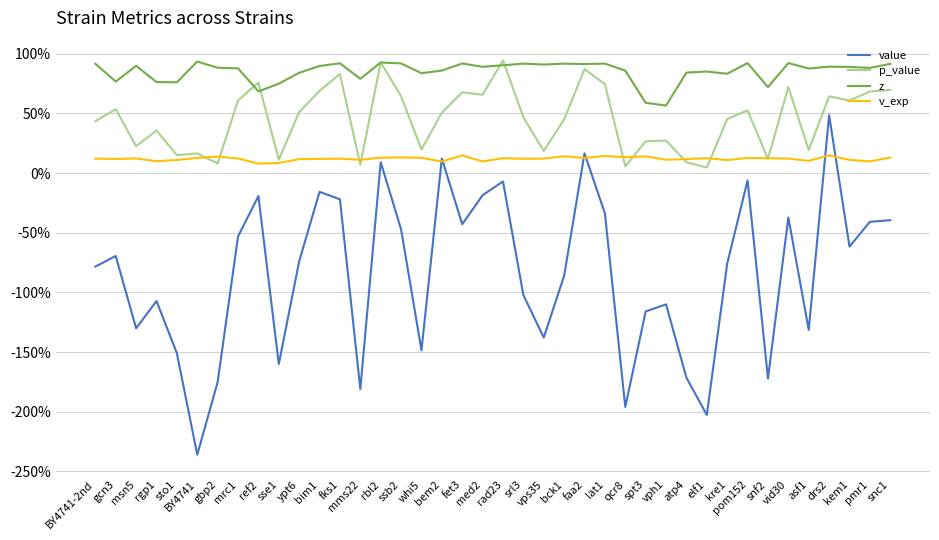

Which series has the widest spread of values?

value